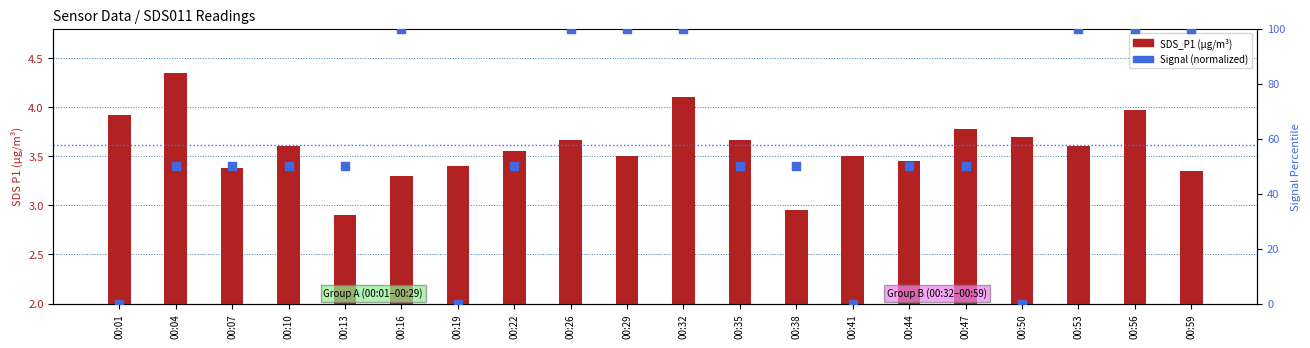

At how many categories does at least one series exceed 43?

16